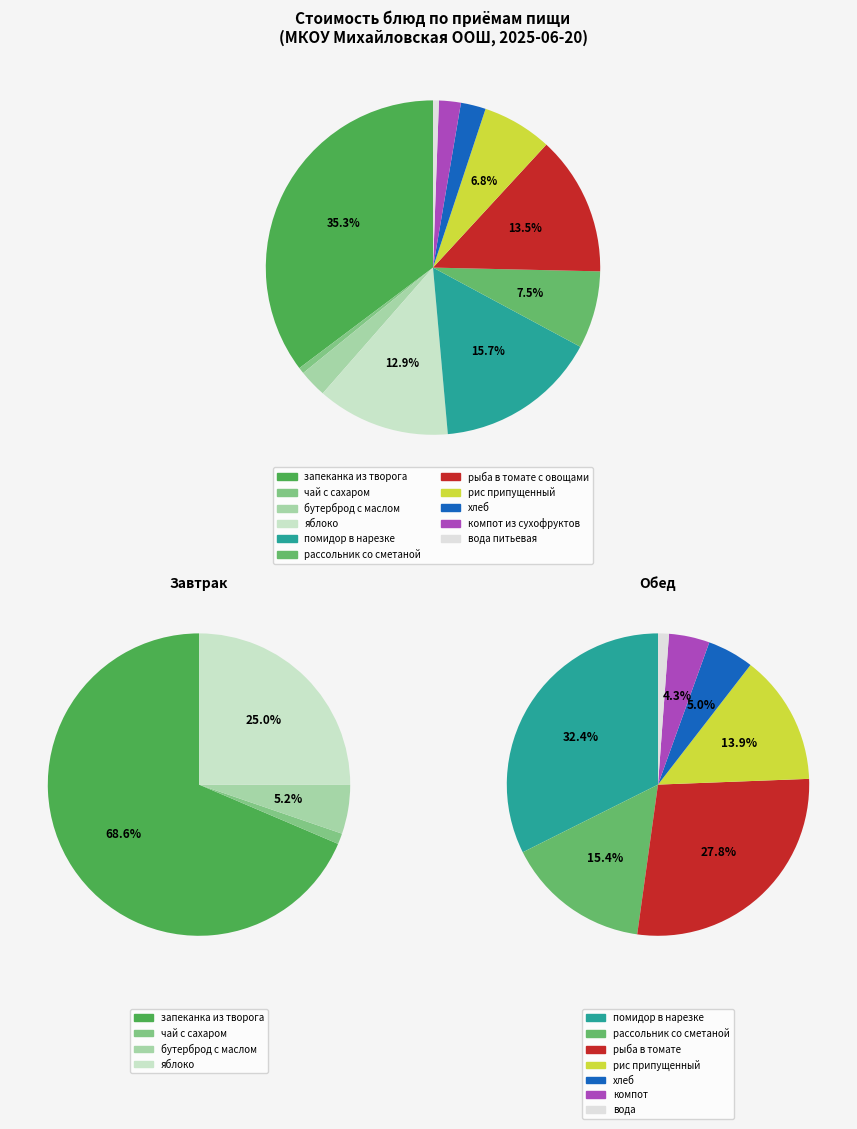

Count the number of slices in the pie.

11